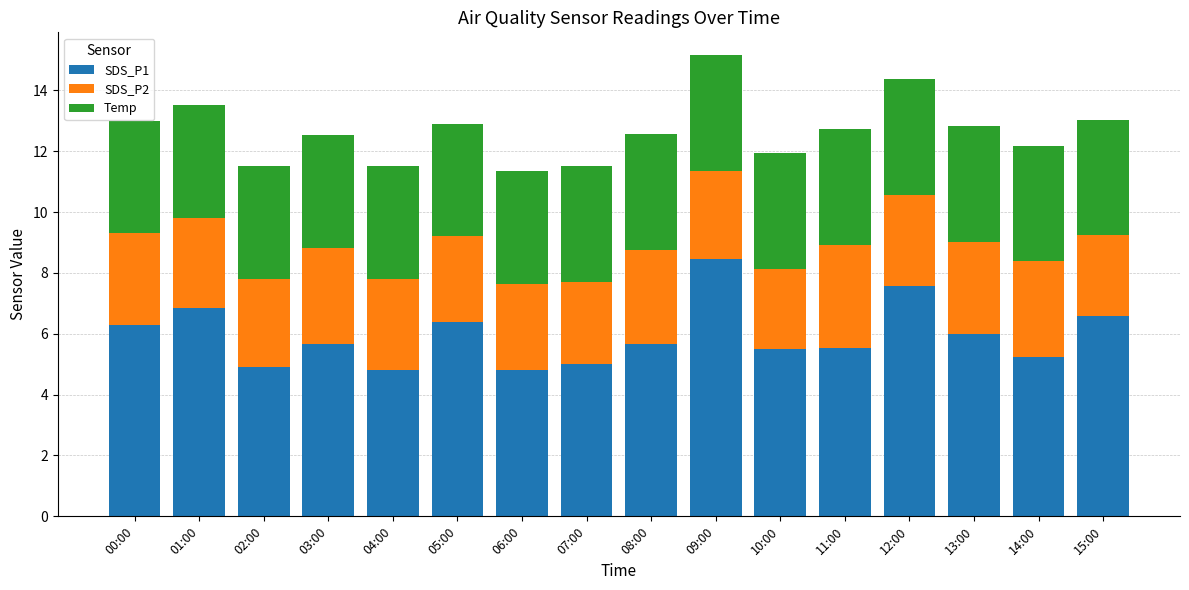

Where is SDS_P1 nearest to the value 6?

13:00